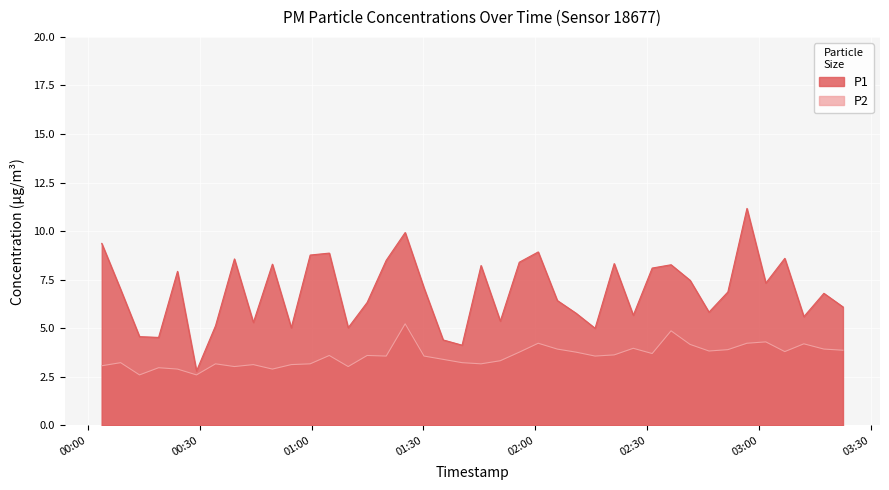

True or false: P1 has a value of 13.3 at 2024-03-17T01:25:07.

False